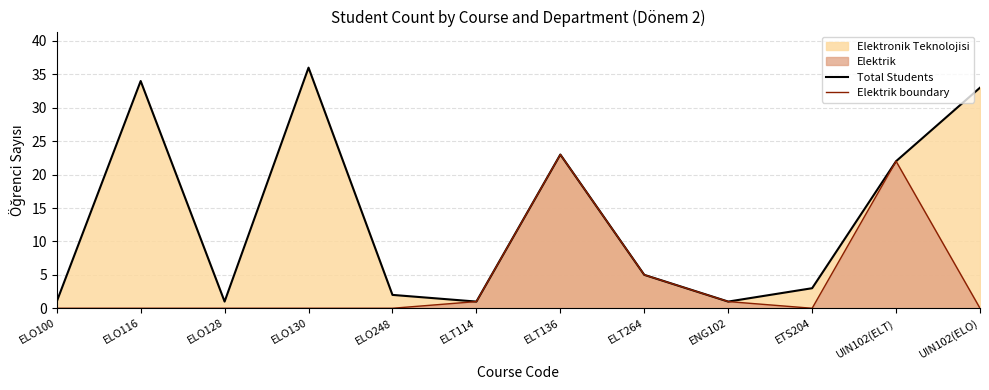

At how many categories does at least one series exceed 3?

6